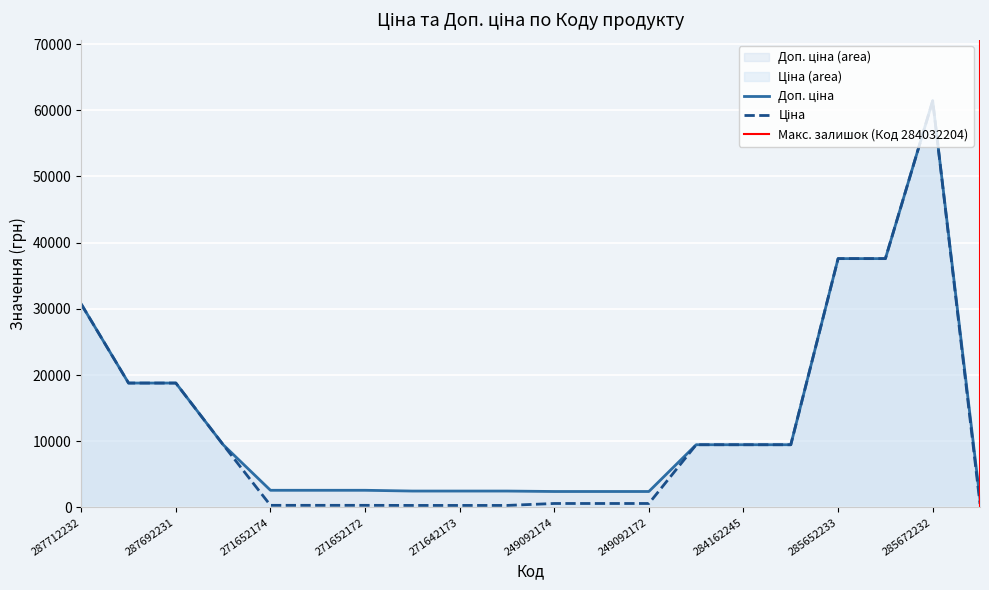

How many lines are shown in the chart?

2